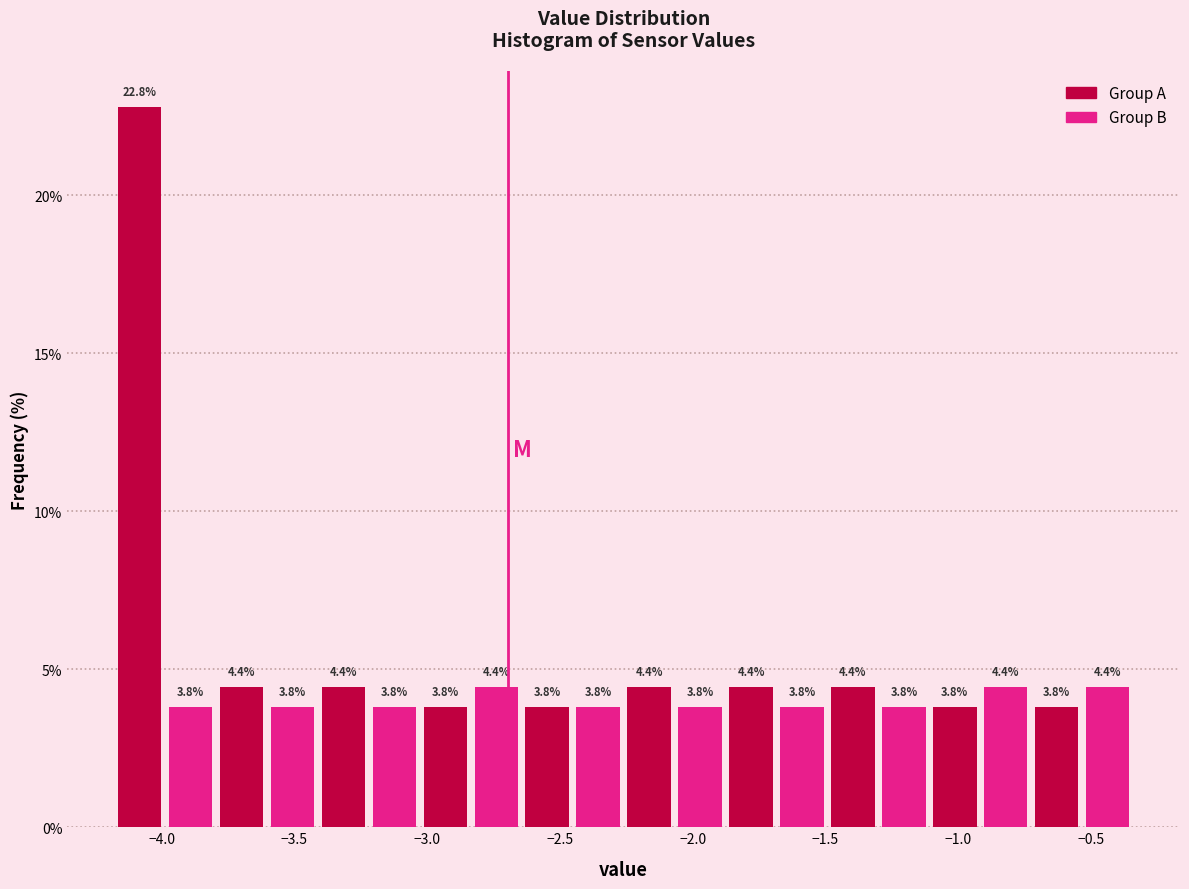

Around what value on the x-axis is the tallest bar? Give the approximate position of its centre, as read against the axis.

-4.10